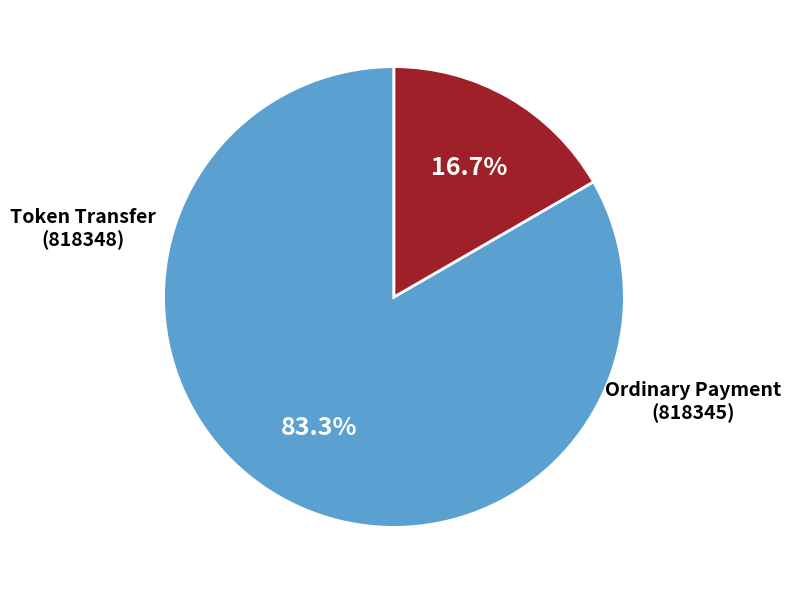

Is there a majority slice in this chart?

Yes